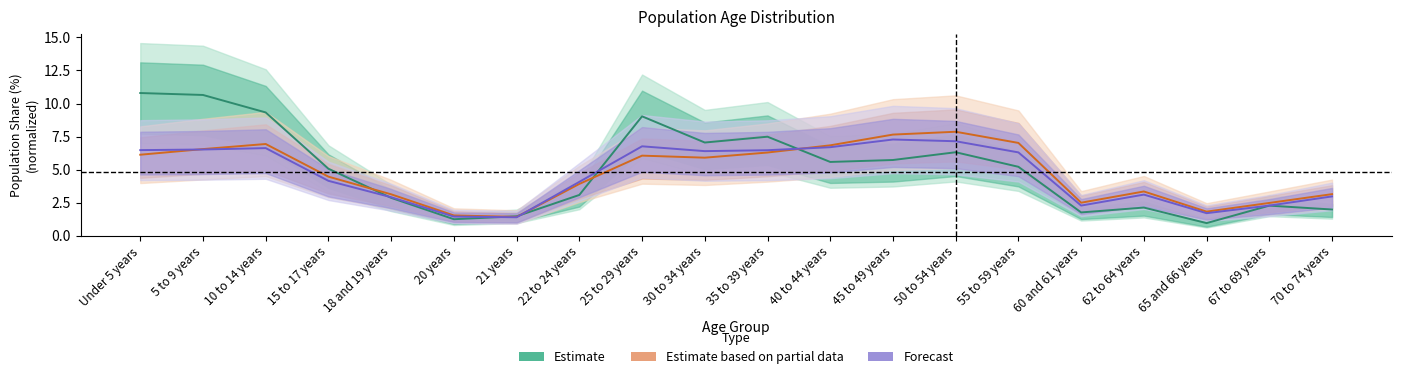

Between which two adjacent categories do Estimate and Estimate based on partial data first intersect?

15 to 17 years and 18 and 19 years